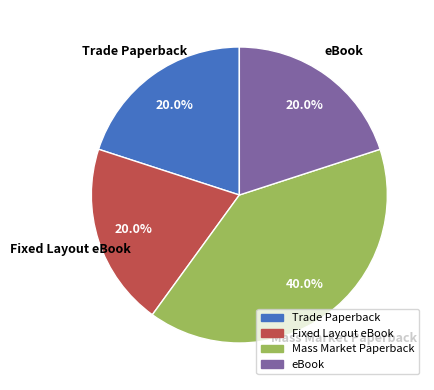

Does Trade Paperback account for over 50% of the chart?

No